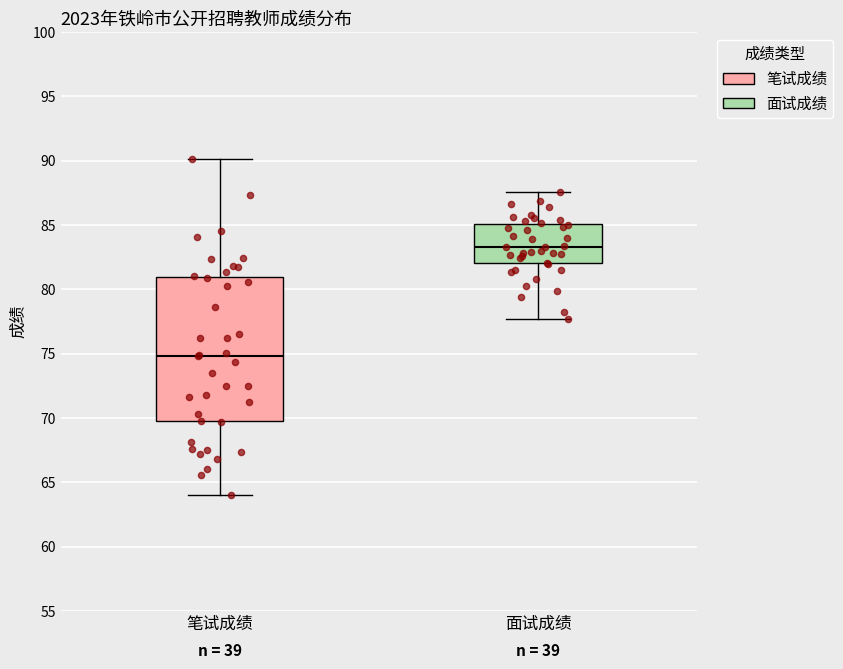

Where is the lower edge of the box for 笔试成绩 on the y-axis? The values are not printed on the chart, so give them approximately, as read against the axis.

69.5